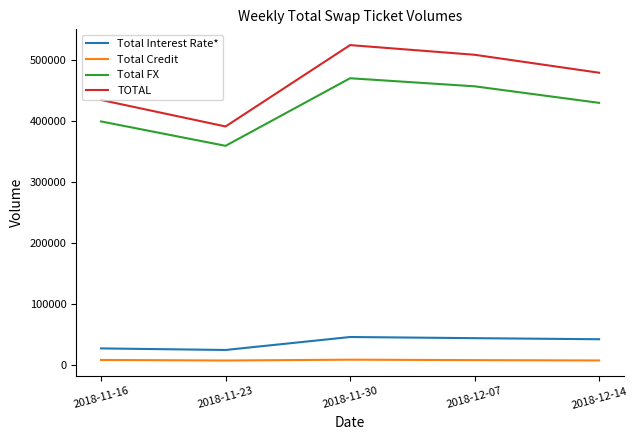

What is the highest value of the TOTAL series?

523886